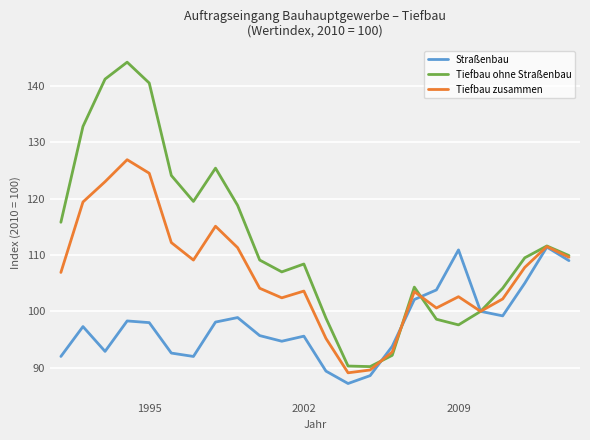

In Tiefbau zusammen, how many points are higher than both neighbors (excluding endpoints)?

6